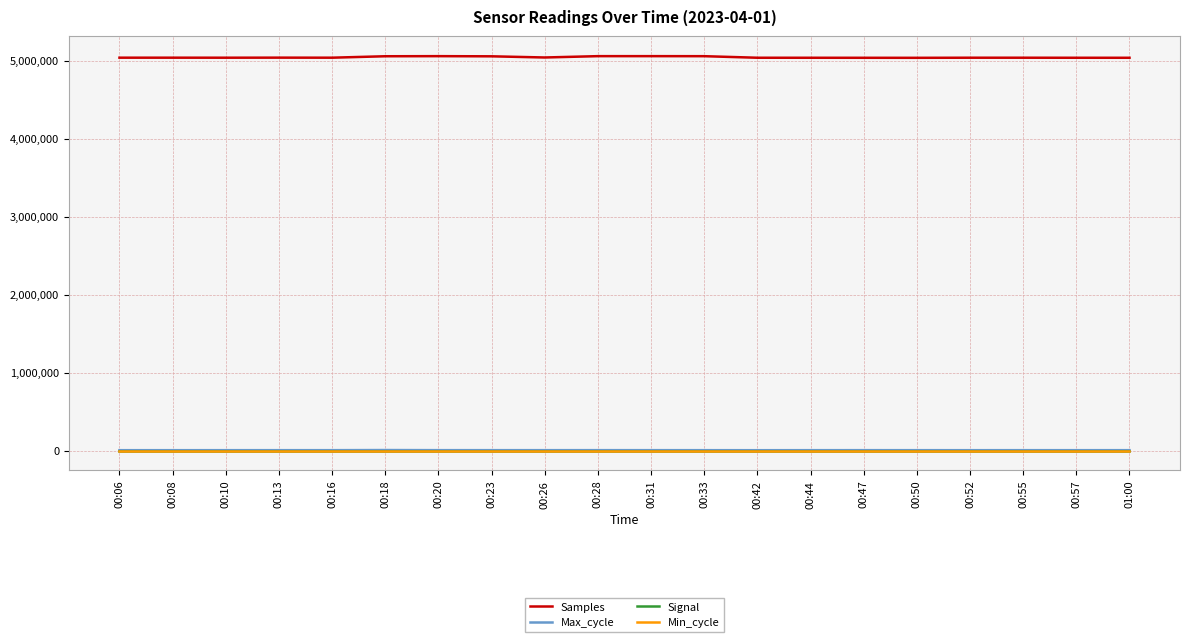

True or false: Min_cycle and Samples intersect in this chart.

False